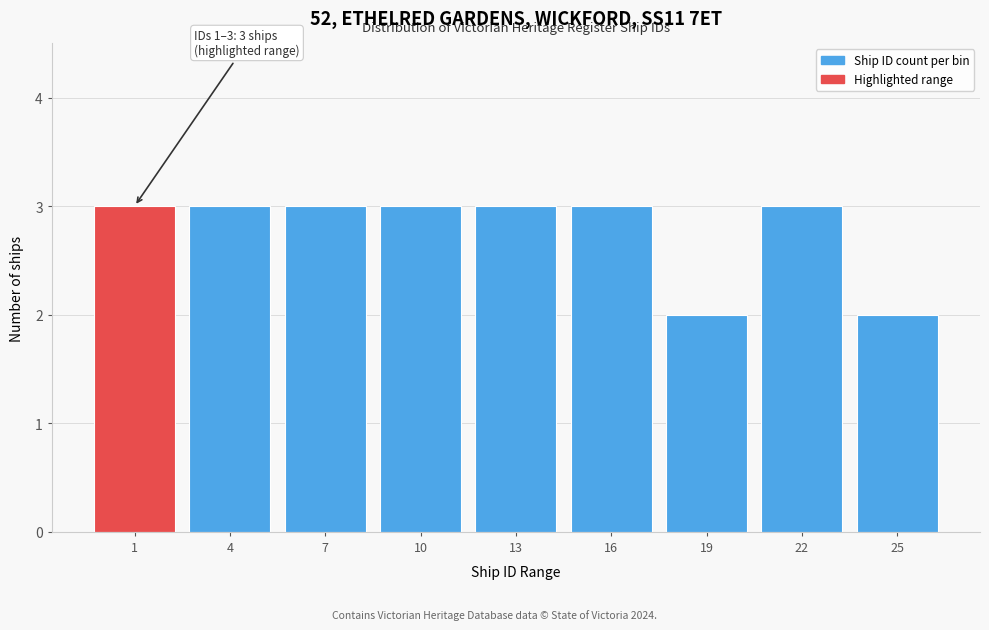

Reading right to left, list all the values displayed in this chart.

25=2	22=3	19=2	16=3	13=3	10=3	7=3	4=3	1=3